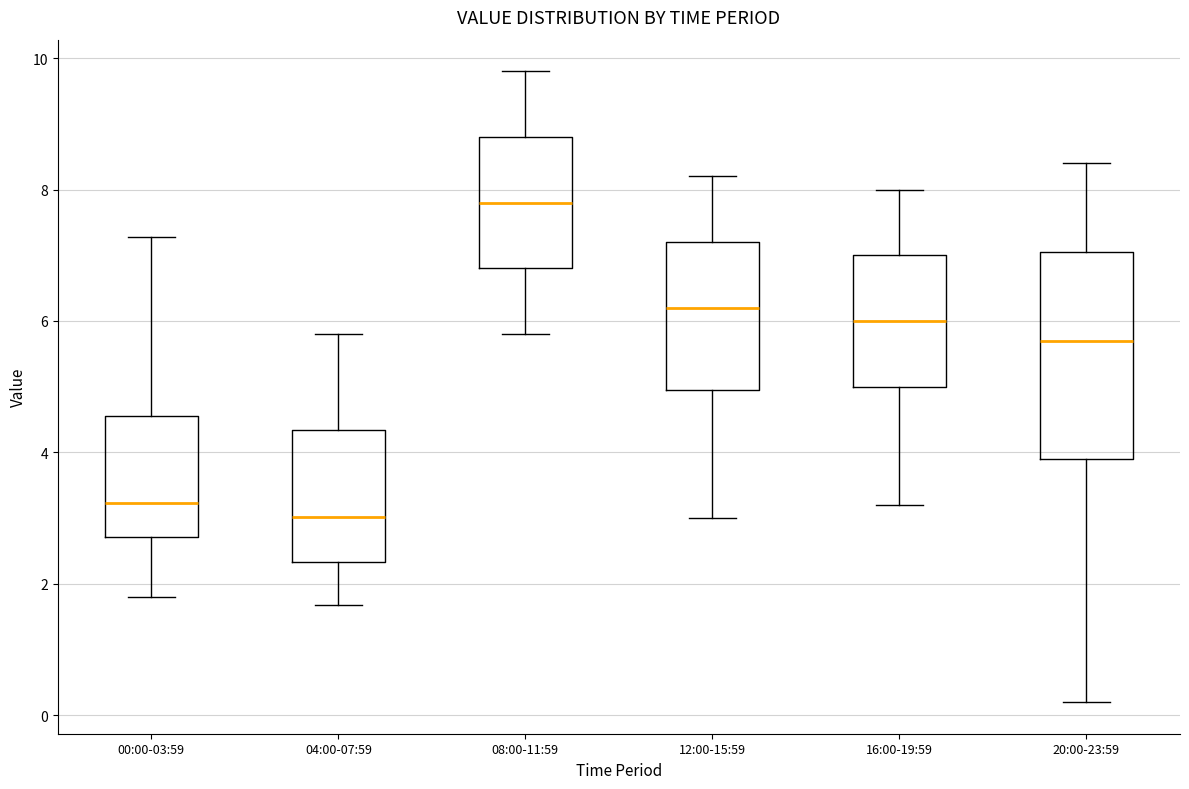

Which box's median line is the highest?

08:00-11:59